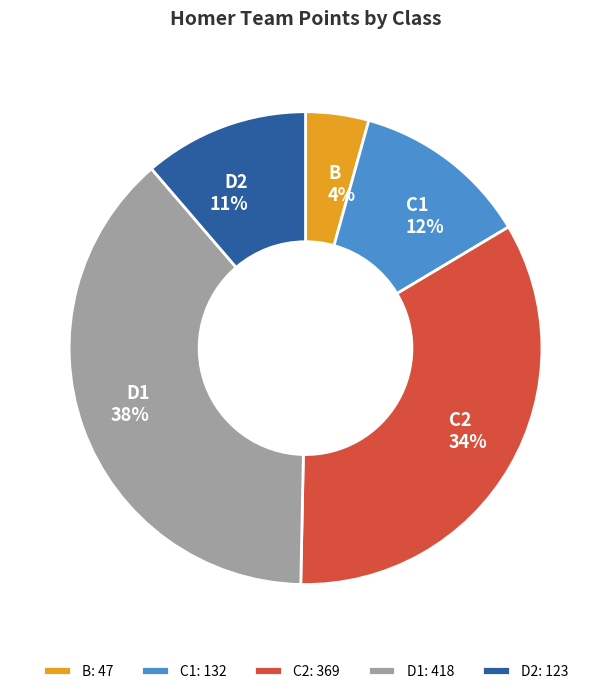

To the nearest percent, what portion does C1 represent?

12%